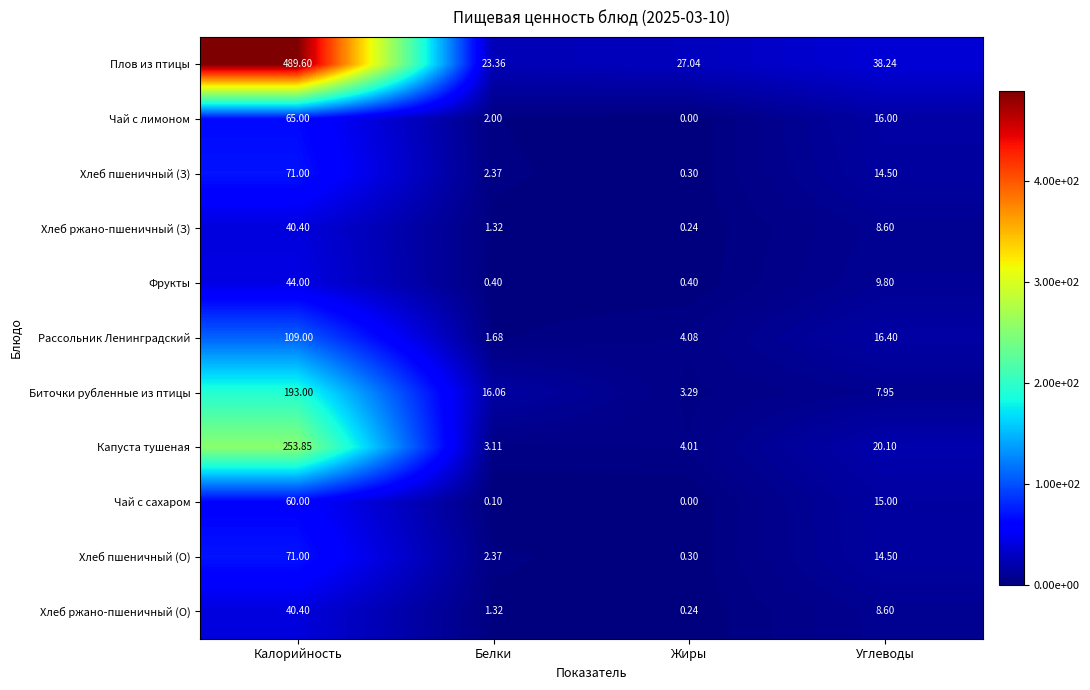

Which series changed the most between Калорийность and Белки?

Плов из птицы